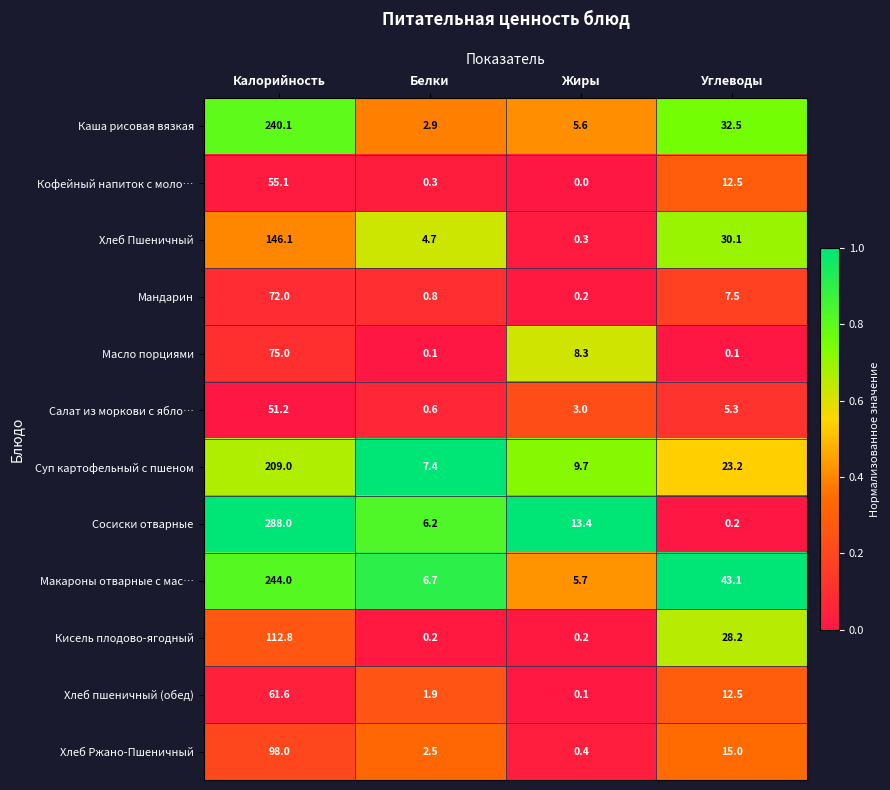

Which series has the largest range (max minus min)?

Сосиски отварные